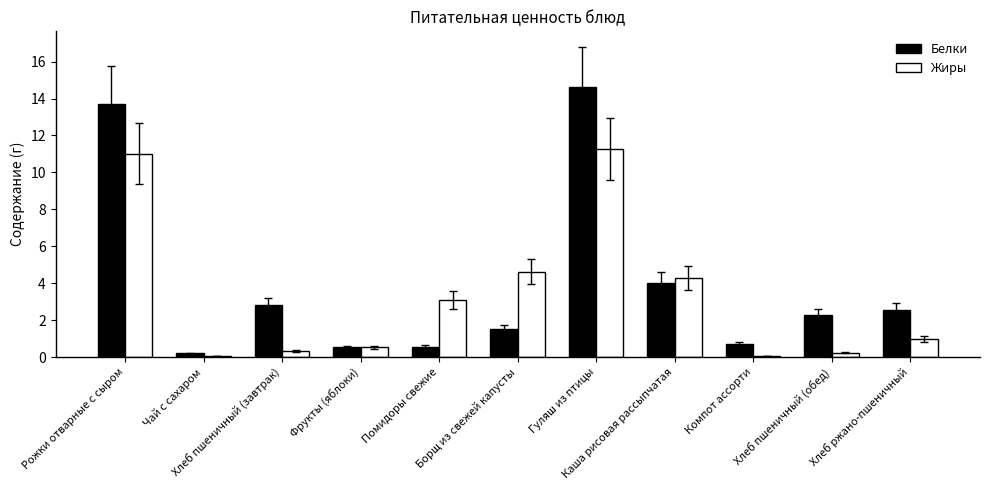

What is the greatest value displayed?

14.6